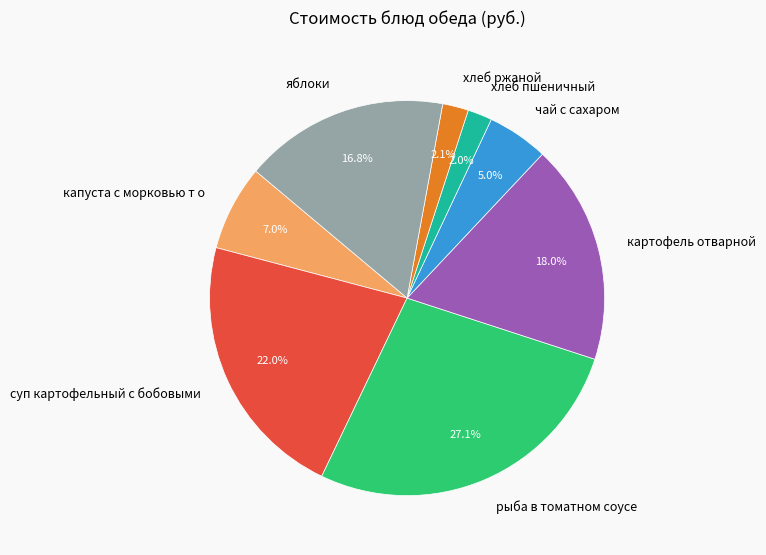

What percentage is NOT represented by хлеб пшеничный?

98.0%